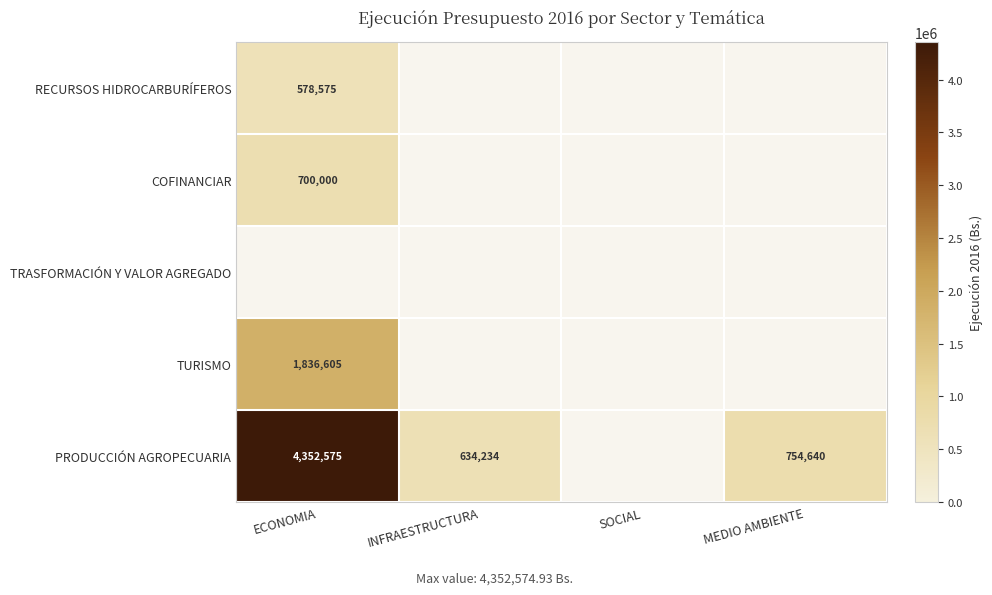

At how many categories does at least one series exceed 2090308?

1